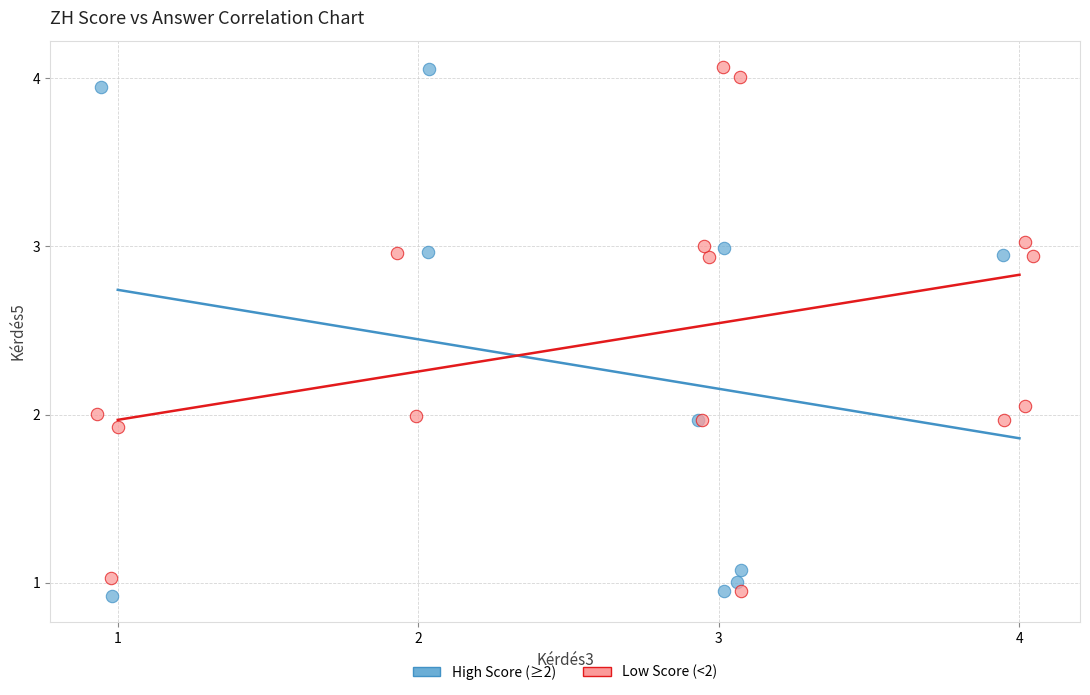

What are all the series names shown in the legend?

High Score (≥2), Low Score (<2)